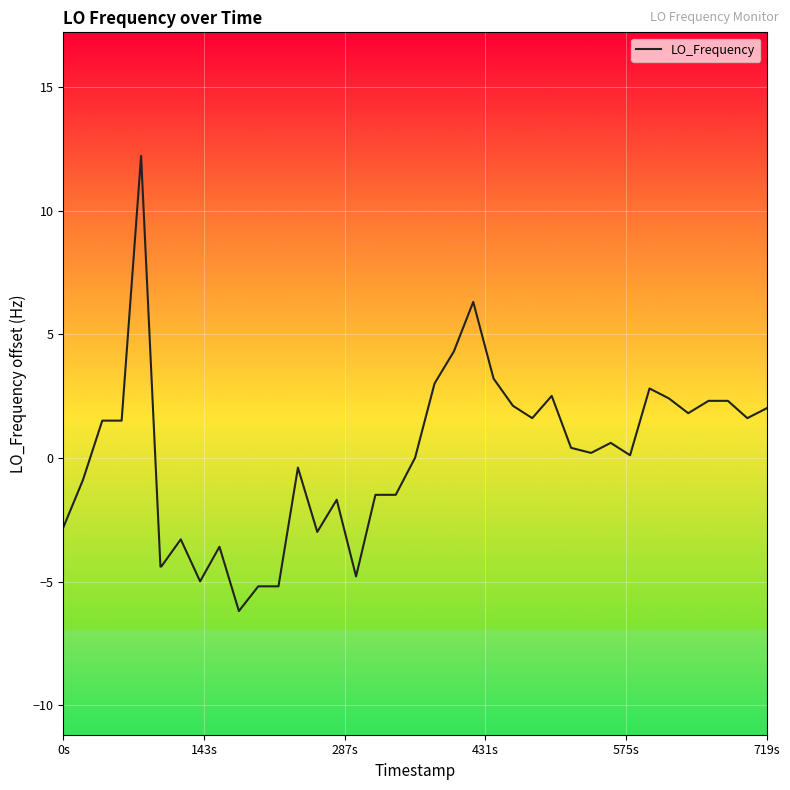

What is the maximum value shown in the chart?

12.2